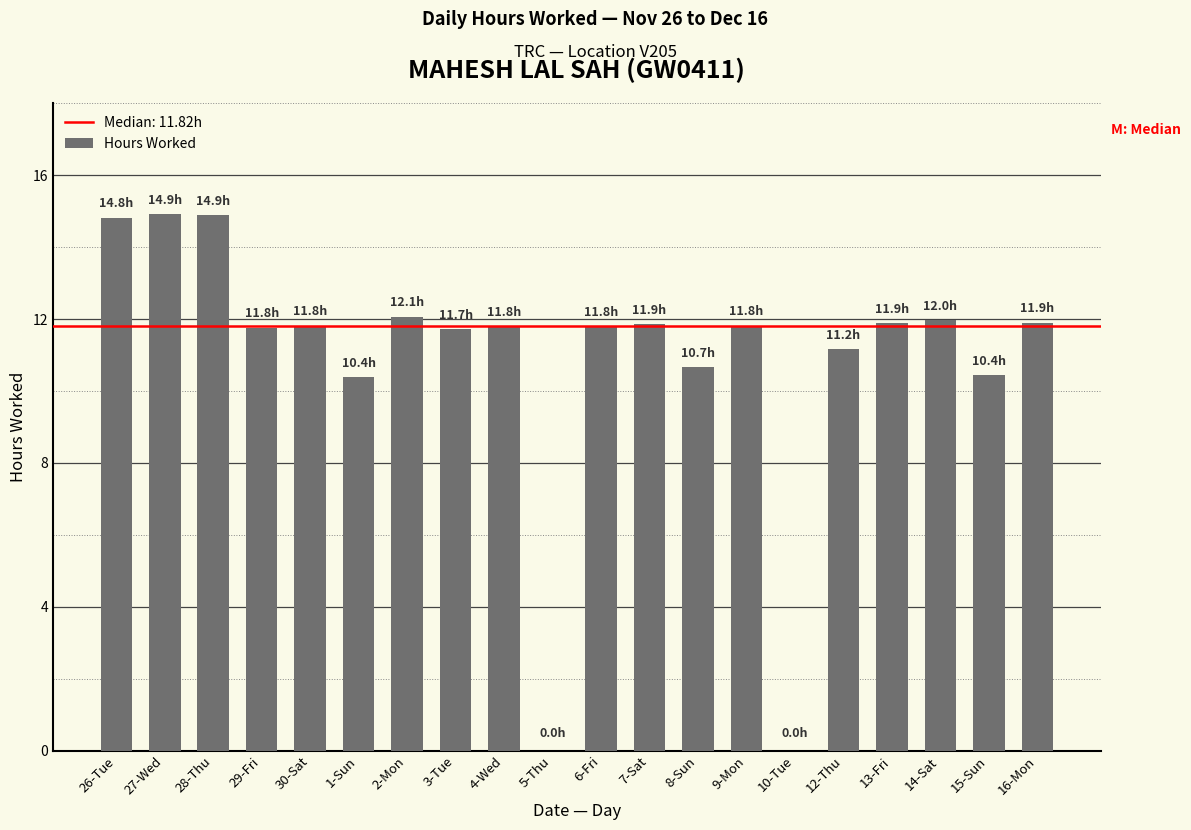

What is the change in value from 4-Wed to 15-Sun?

-1.4